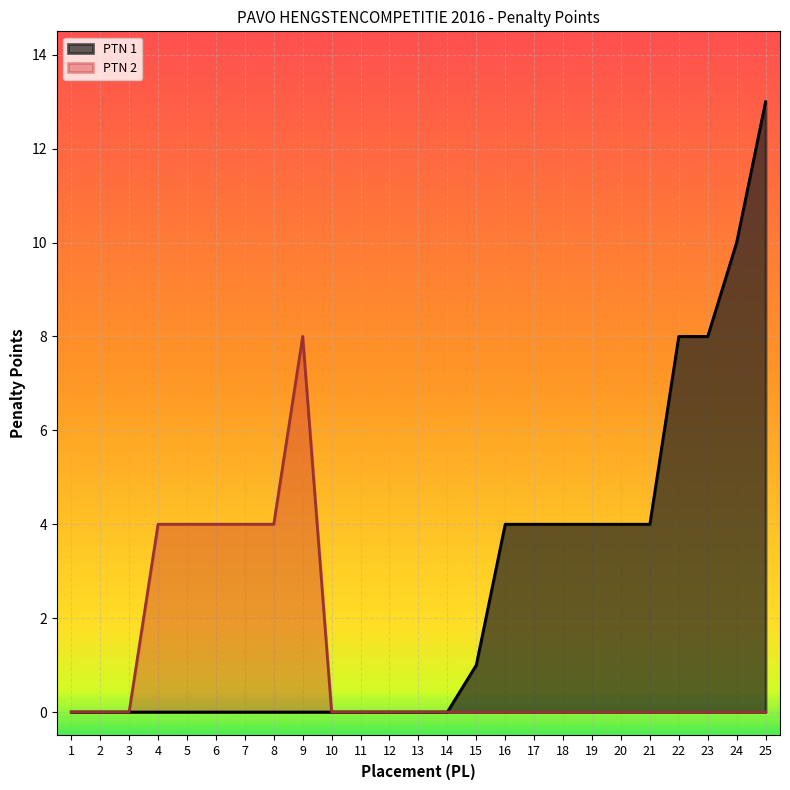

Reading left to right, what are all the values shown in this chart?

PTN 1: 0	0	0	0	0	0	0	0	0	0	0	0	0	0	1	4	4	4	4	4	4	8	8	10	13
PTN 2: 0	0	0	4	4	4	4	4	8	0	0	0	0	0	0	0	0	0	0	0	0	0	0	0	0